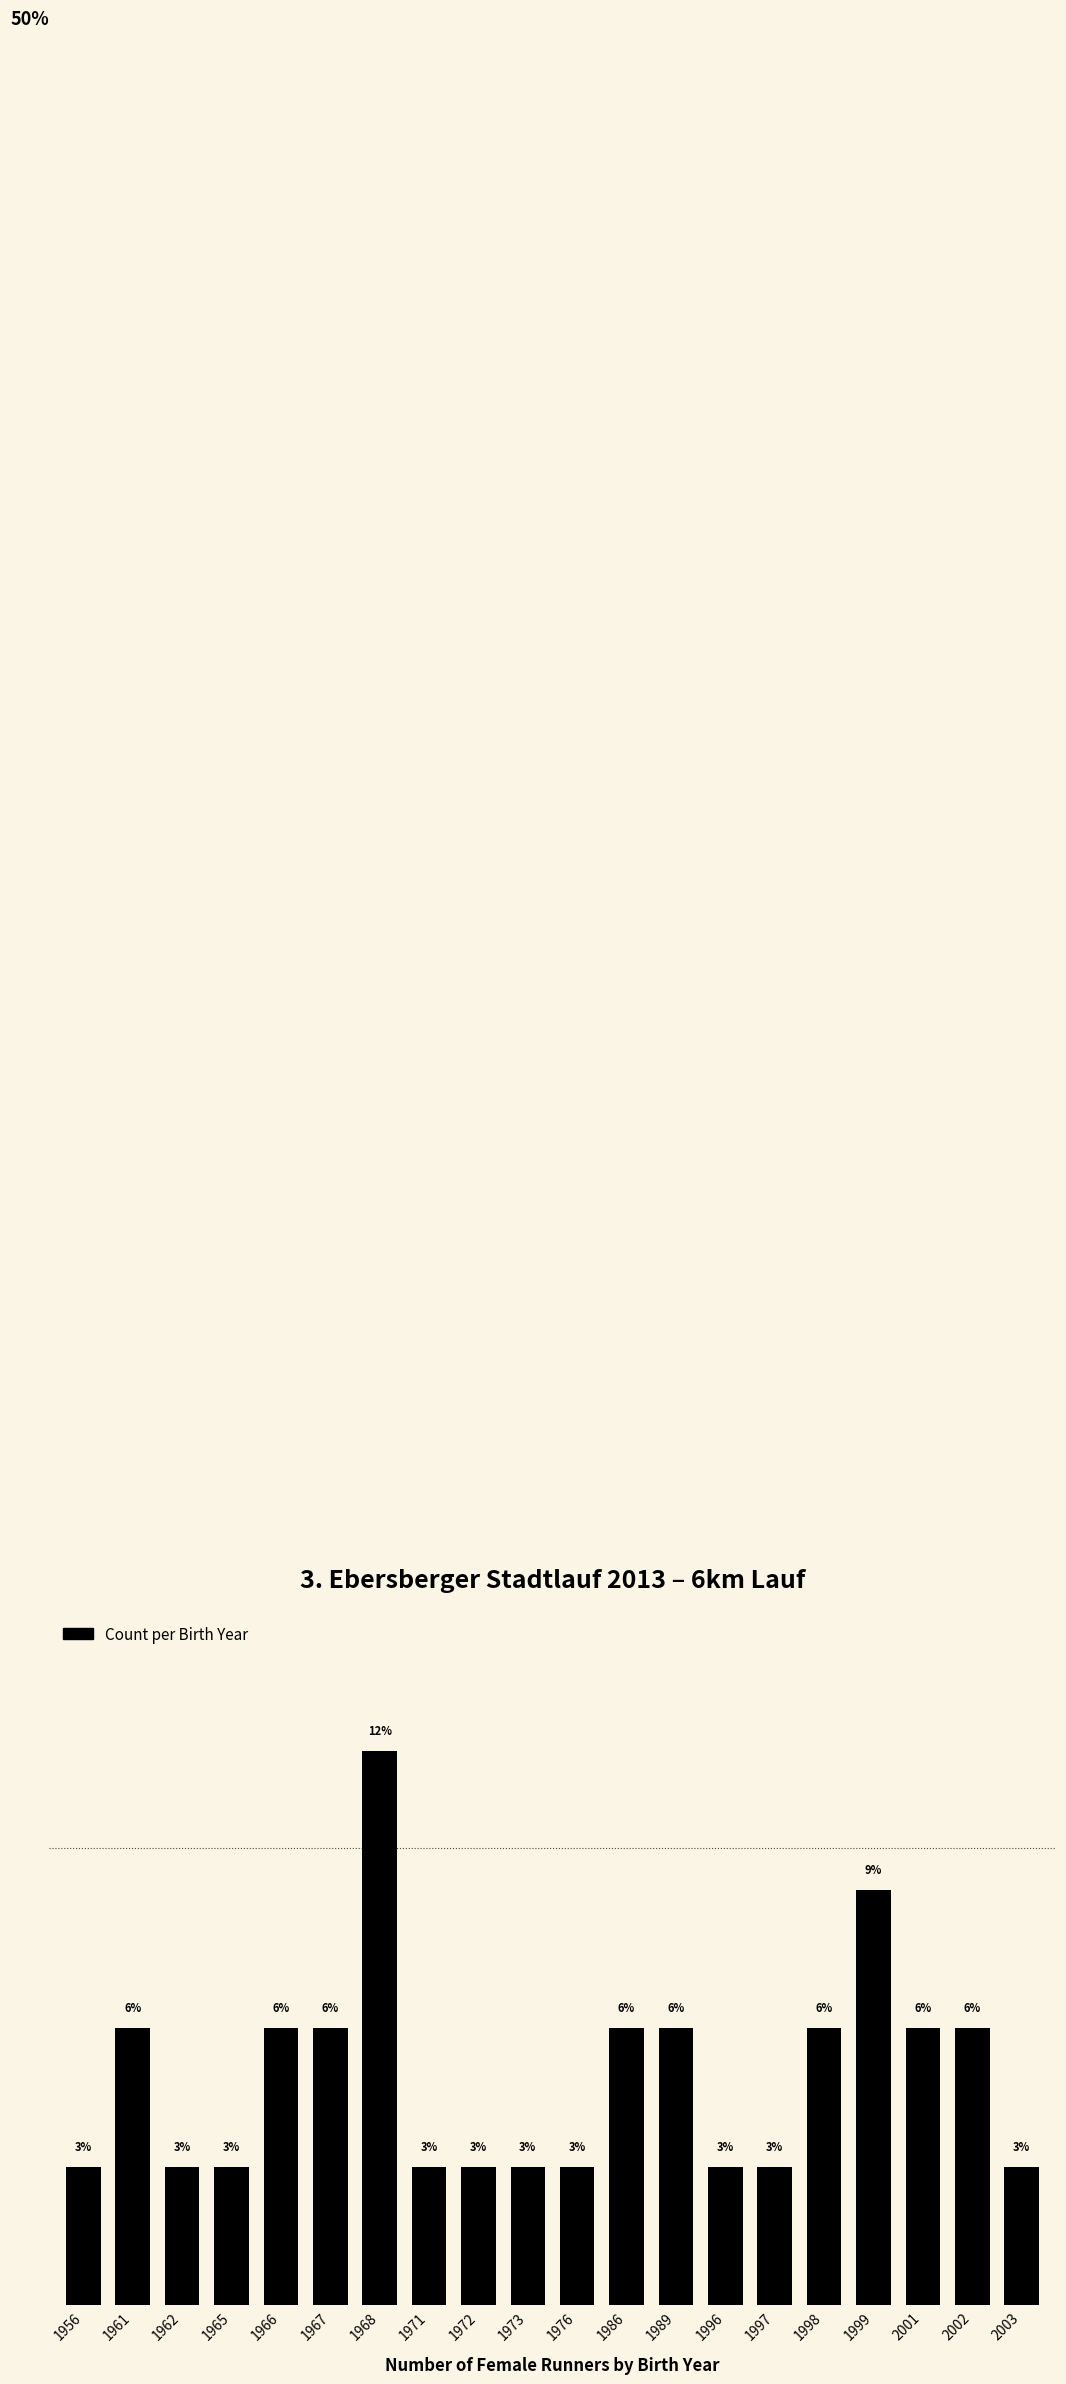

Are the bars horizontal?

No